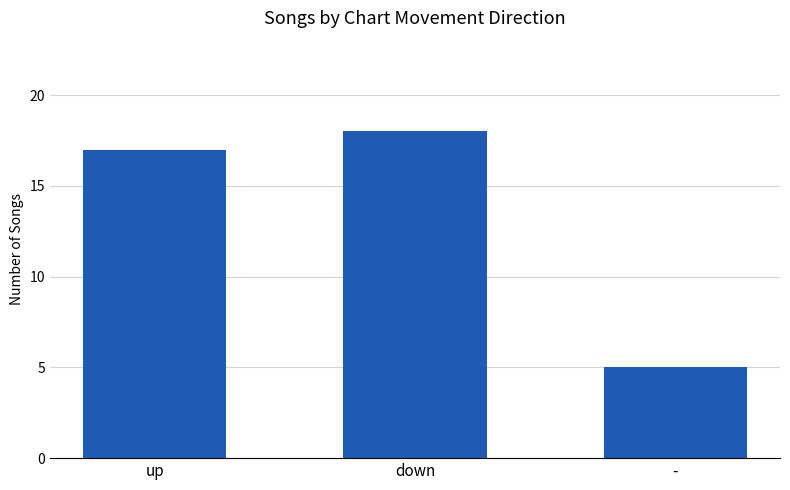

What is the difference between the maximum and minimum values?

13